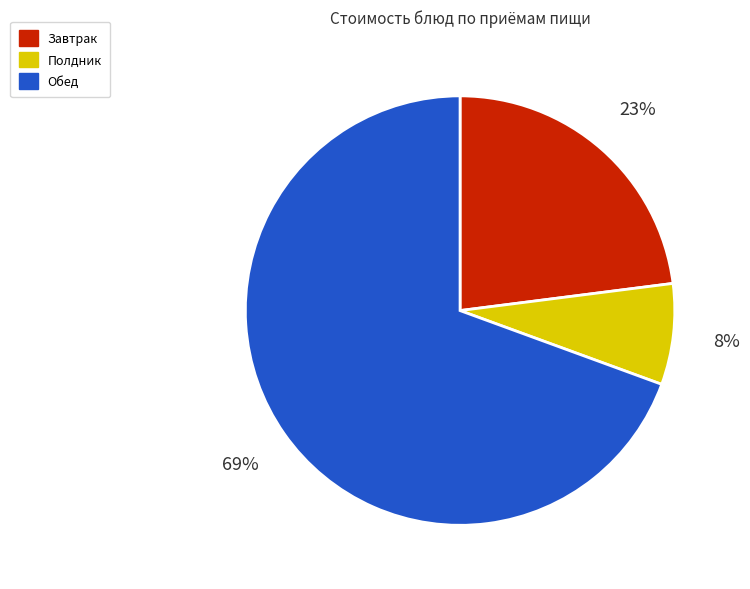

Is there a majority slice in this chart?

Yes